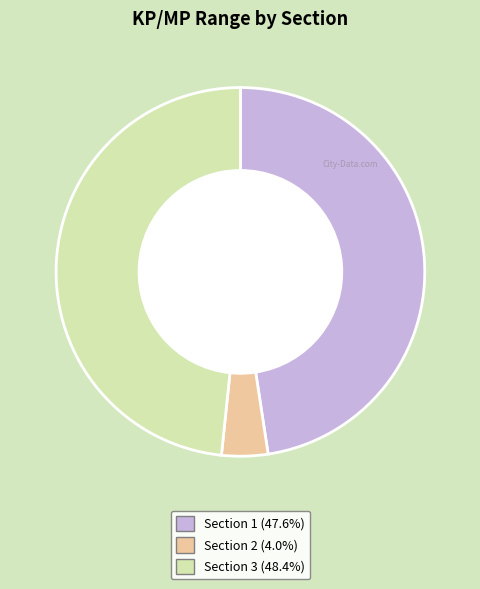

Between Section 3 and Section 1, which is larger?

Section 3